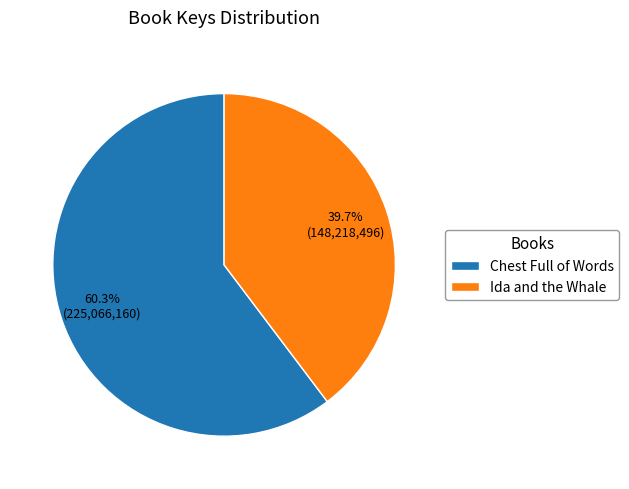

How many slices are in this pie chart?

2